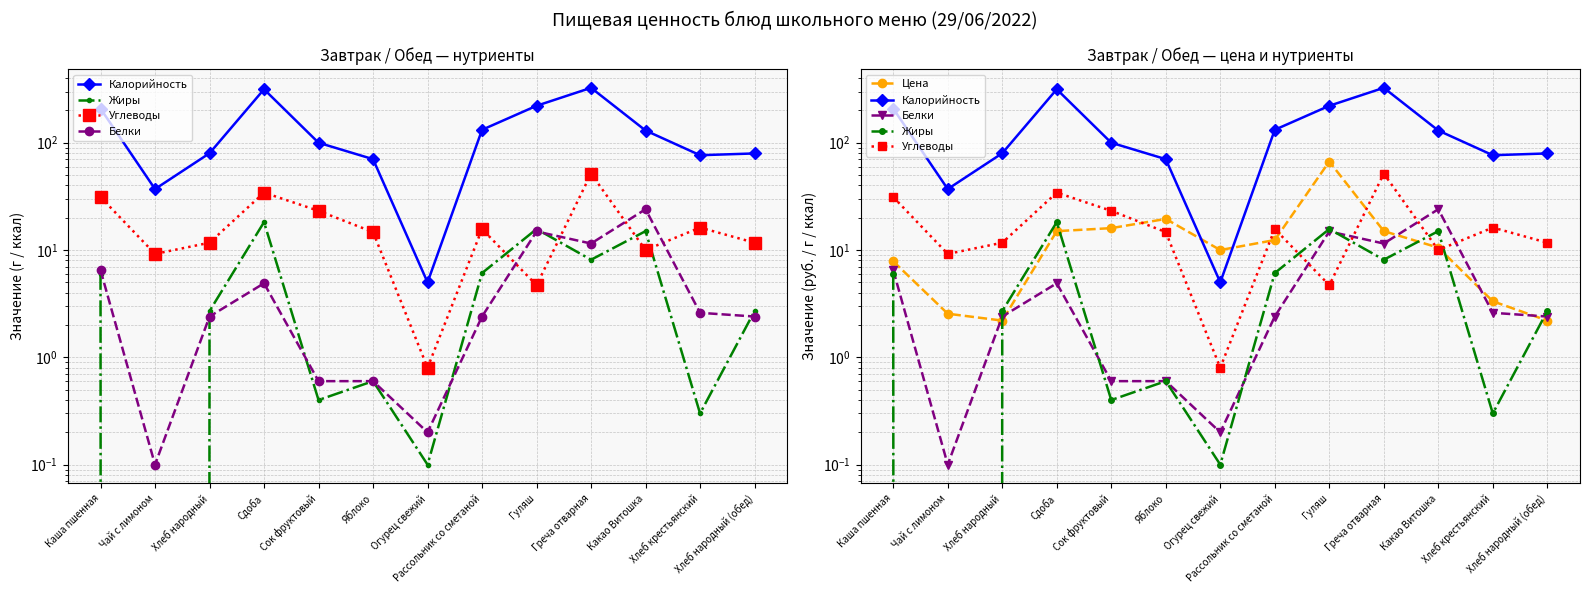

What is the difference between the highest and lowest values at Огурец свежий?

9.9